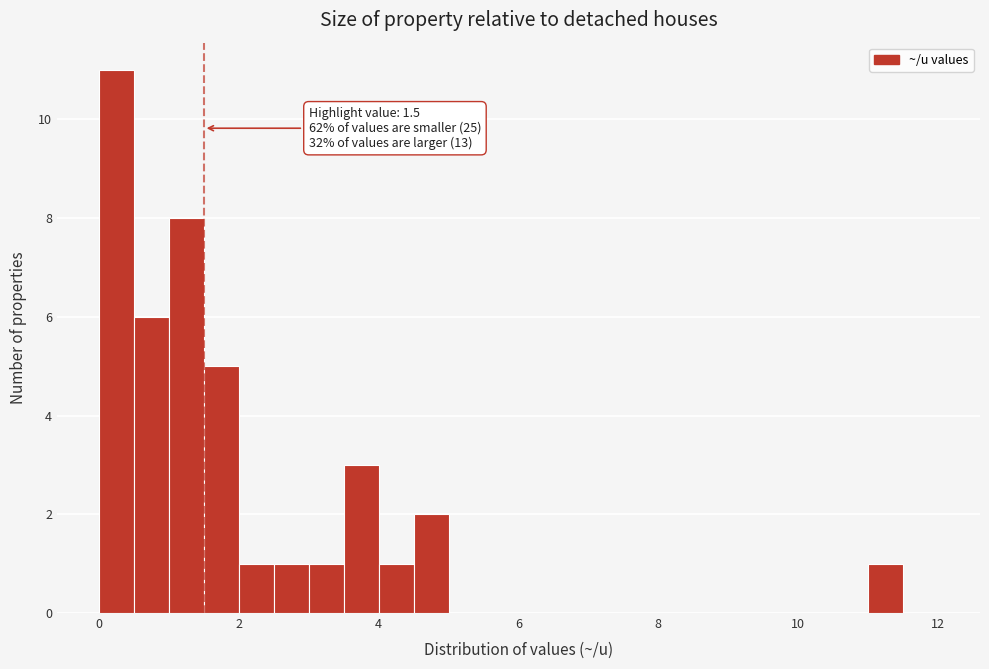

Around what value on the x-axis is the tallest bar? Give the approximate position of its centre, as read against the axis.

0.2